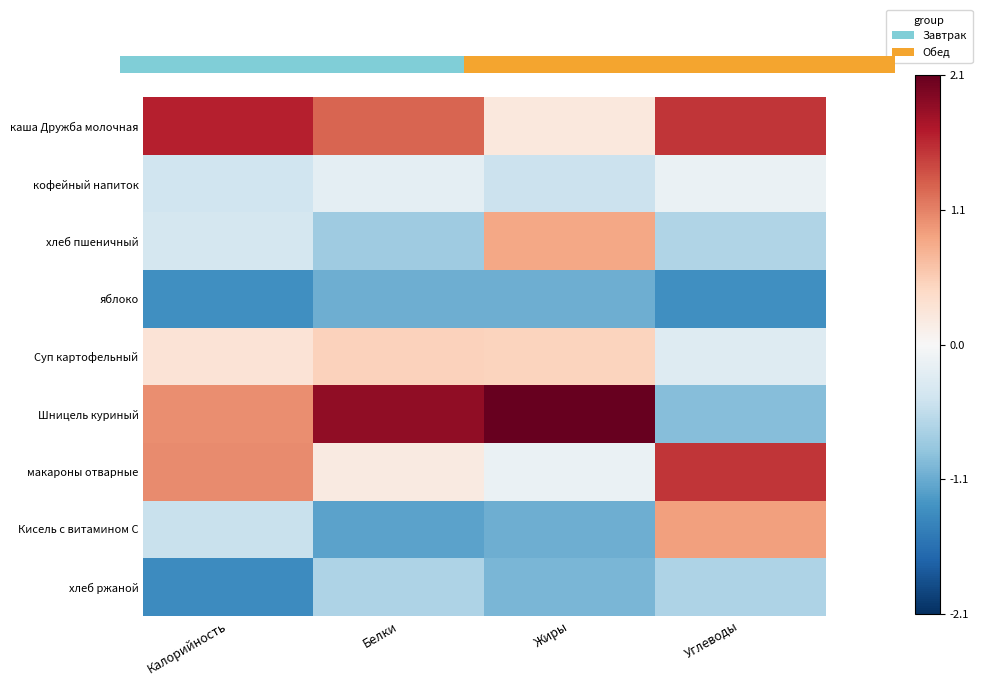

Which series has the largest range (max minus min)?

Шницель куриный